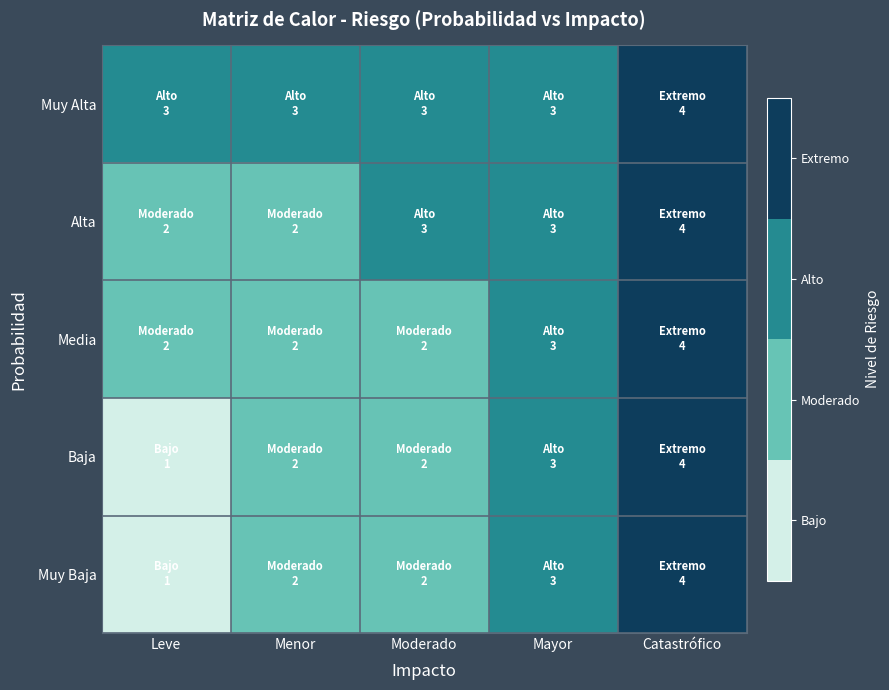

What is the total value across all series at Mayor?

15